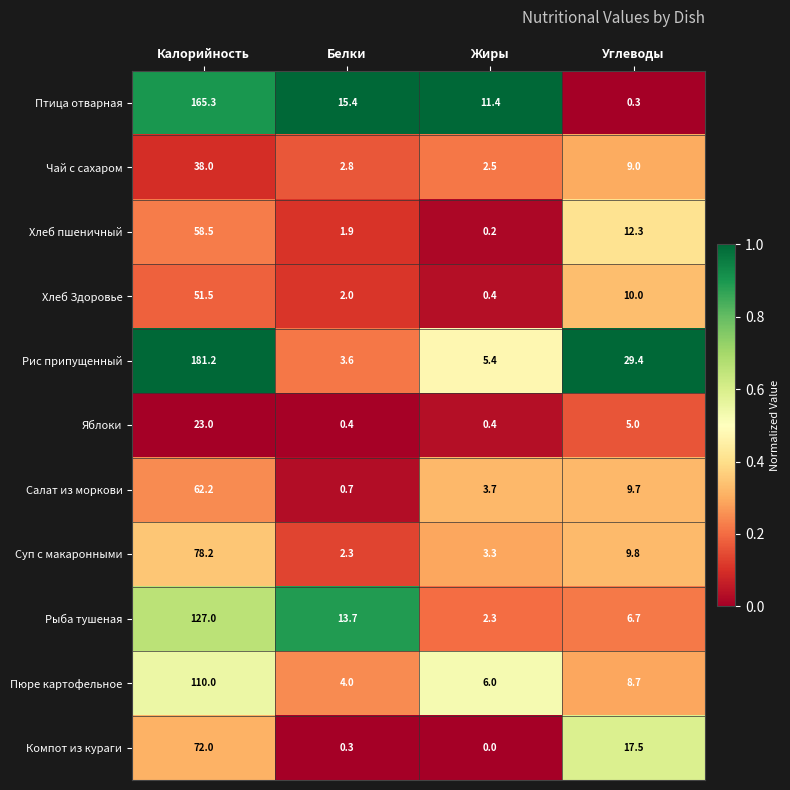

Is it true that Чай с сахаром equals 56.9 at Калорийность?

False